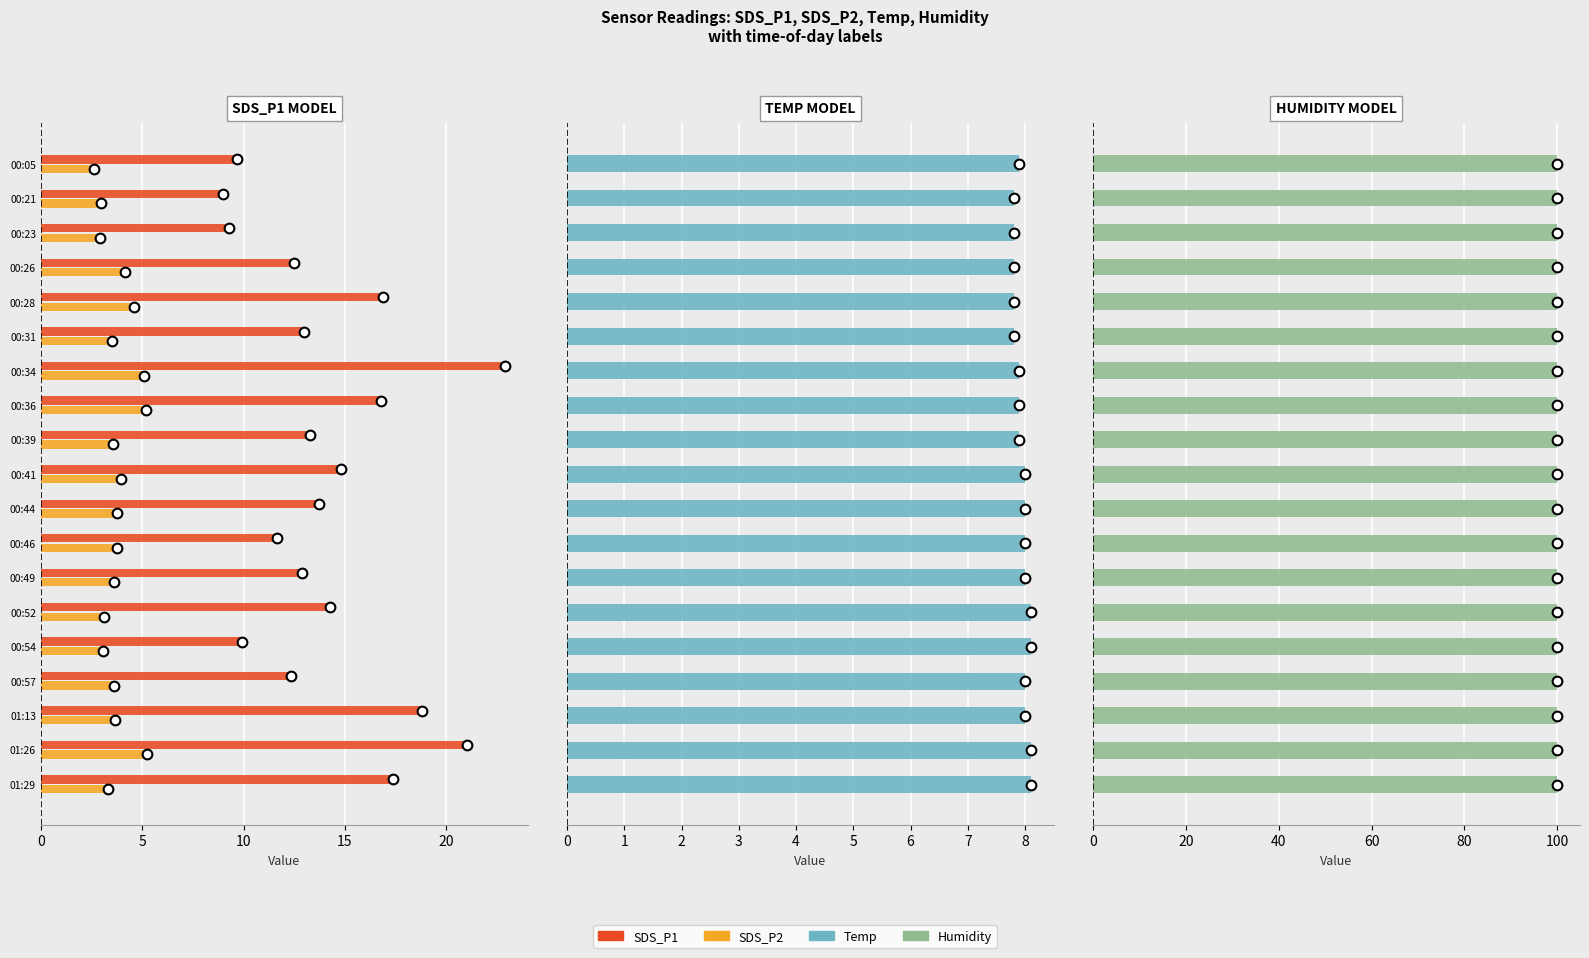

Does the chart contain any negative values?

No